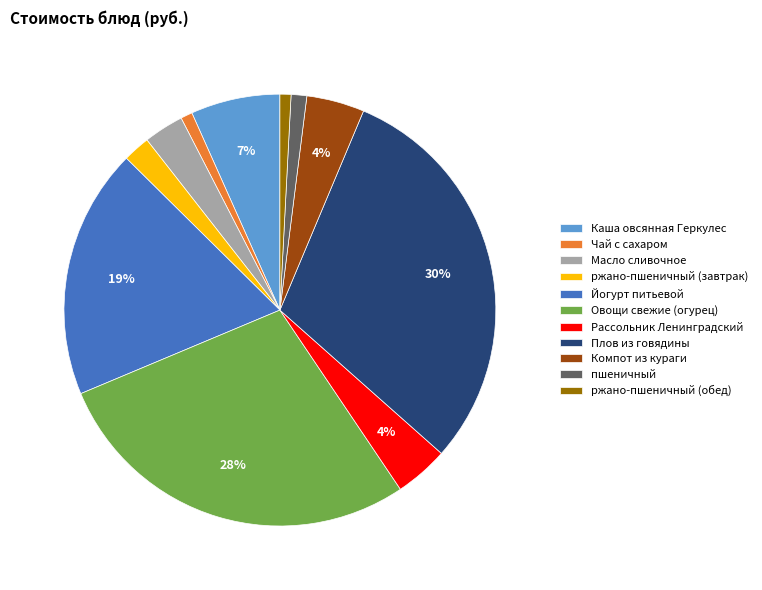

How many segments does this pie chart have?

11